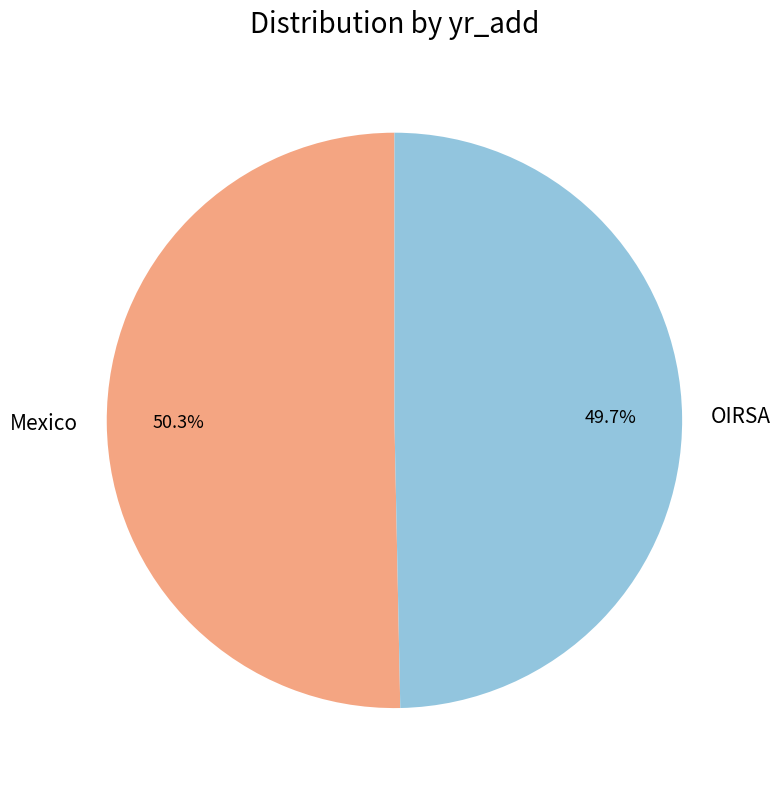

What is the ratio of the value at Mexico to the value at OIRSA?

1.0